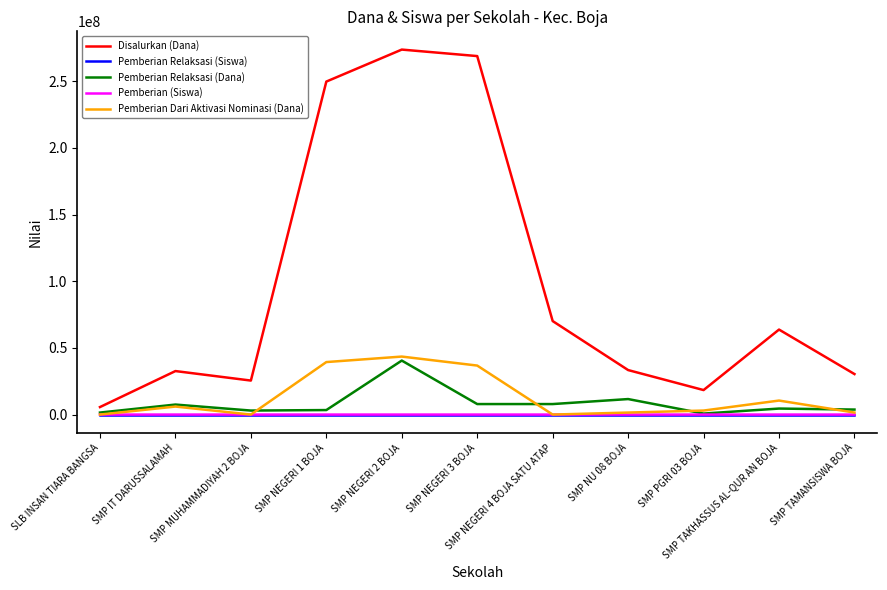

Where is Pemberian Dari Aktivasi Nominasi (Dana) nearest to the value 21750000?

SMP TAKHASSUS AL-QUR AN BOJA